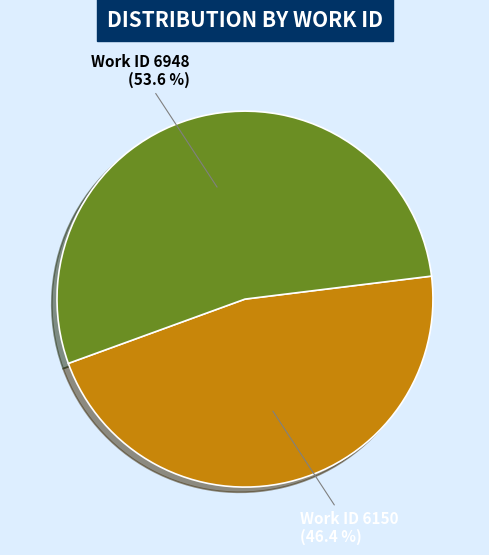

Is there a majority slice in this chart?

Yes